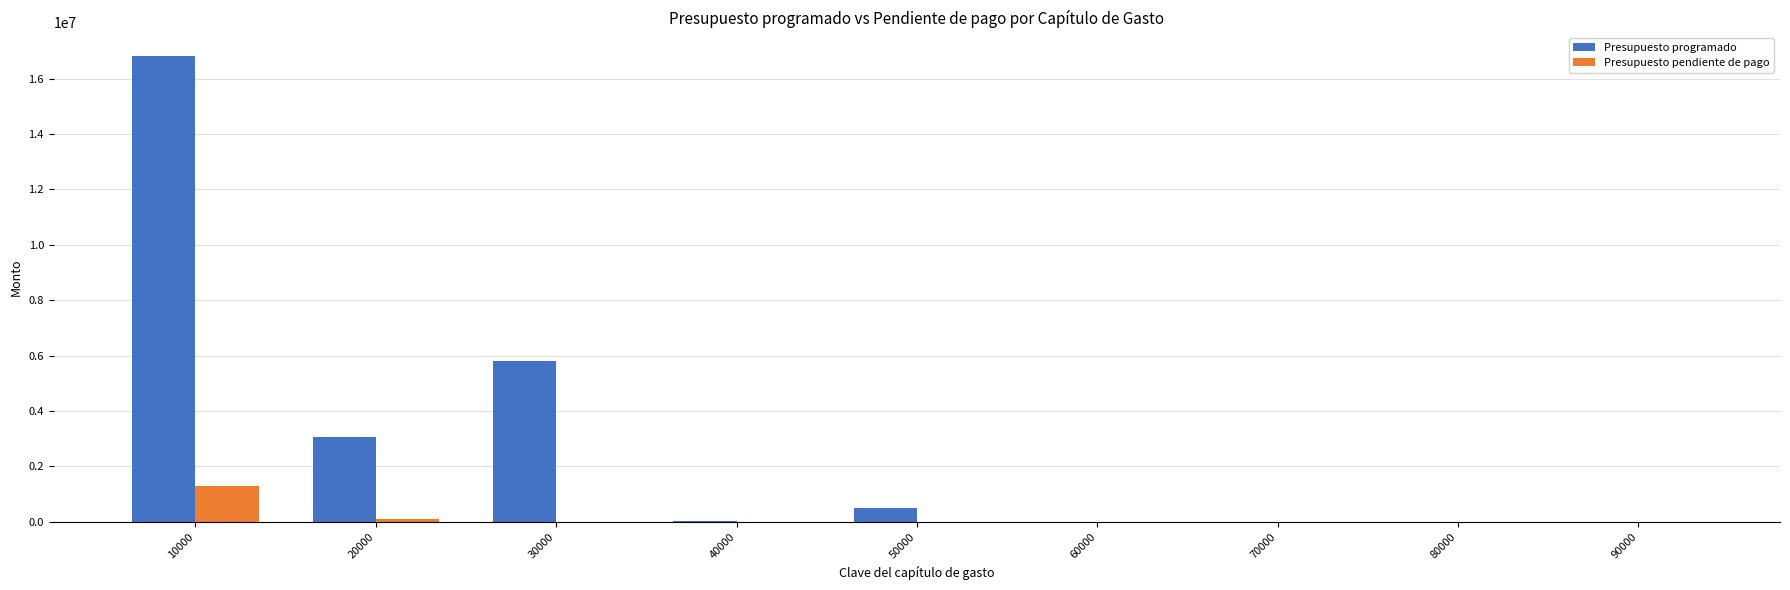

The value of Presupuesto pendiente de pago at 40000 is 0.0. True or false?

True